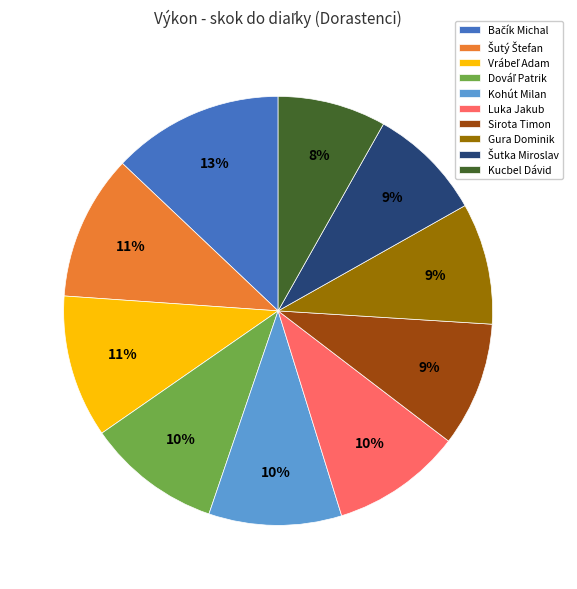

Which has a higher value, Gura Dominik or Kohút Milan?

Kohút Milan